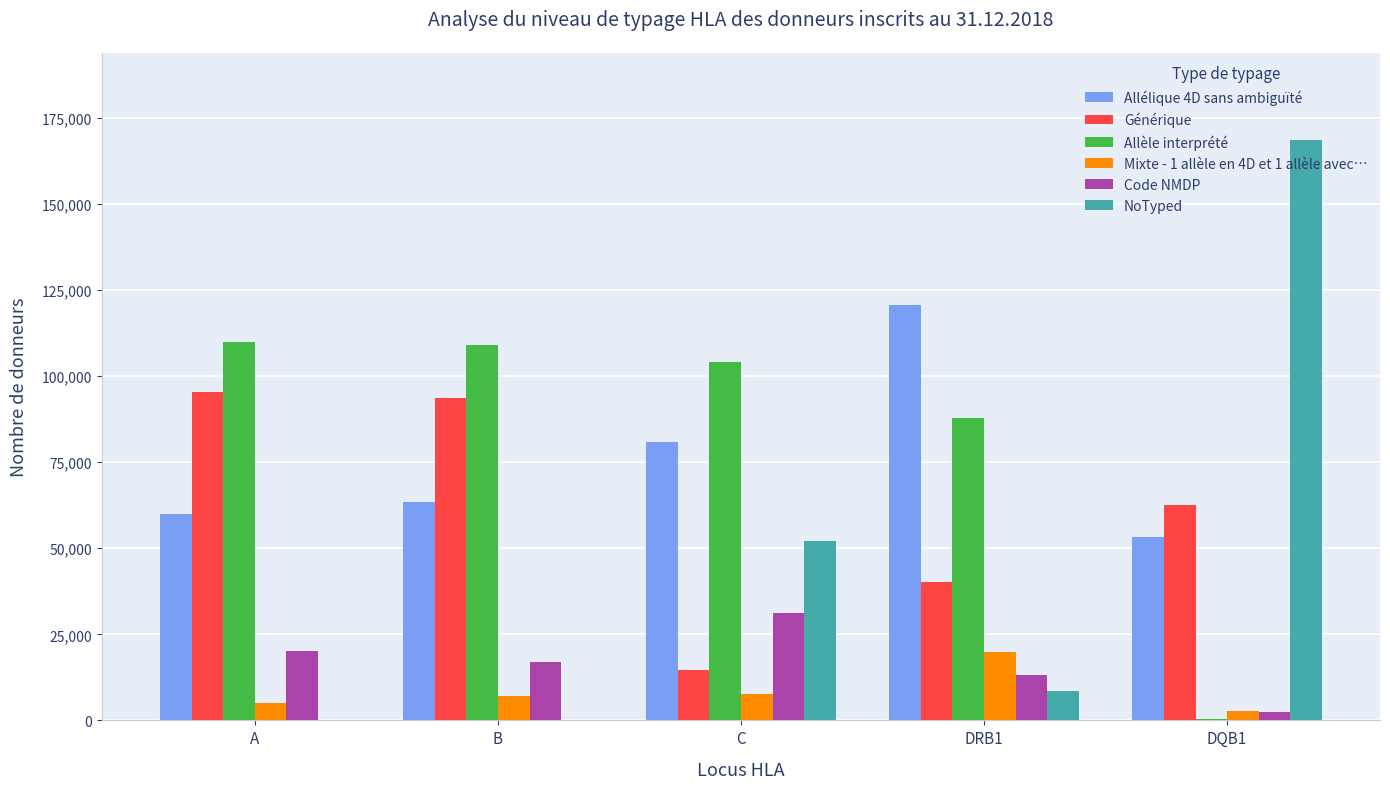

True or false: NoTyped has a value of 0 at A.

True